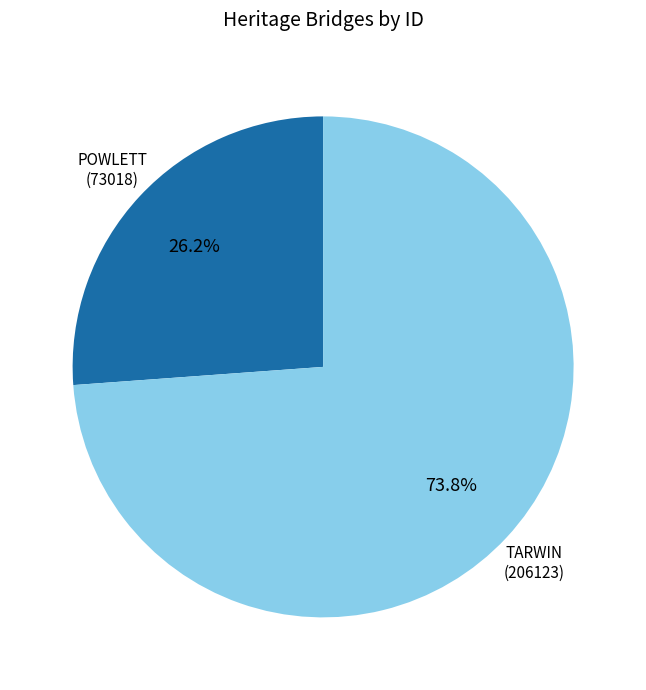

Does any single category account for the majority?

Yes